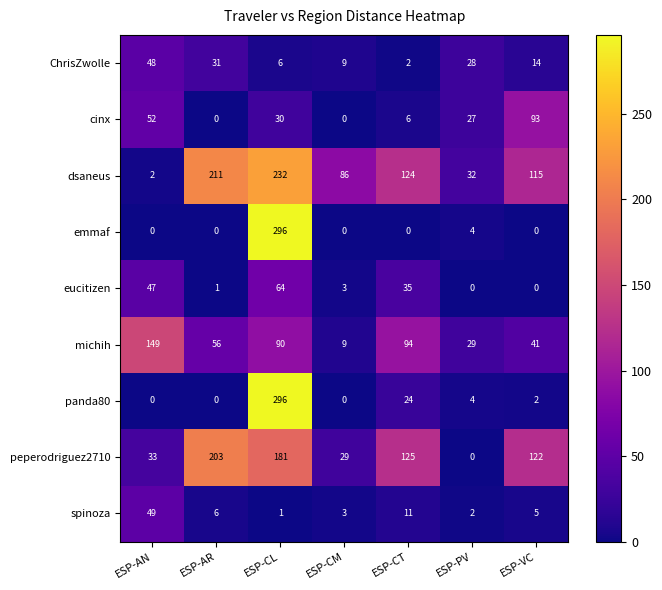

What is the sum of the spinoza values at ESP-VC and ESP-CL?

6